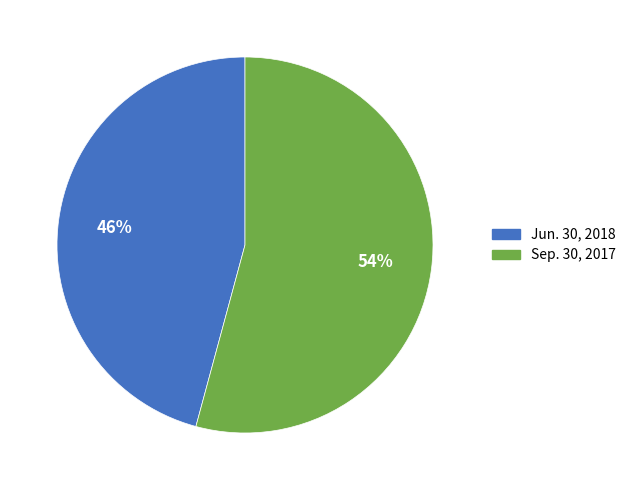

To the nearest percent, what portion does Jun. 30, 2018 represent?

46%